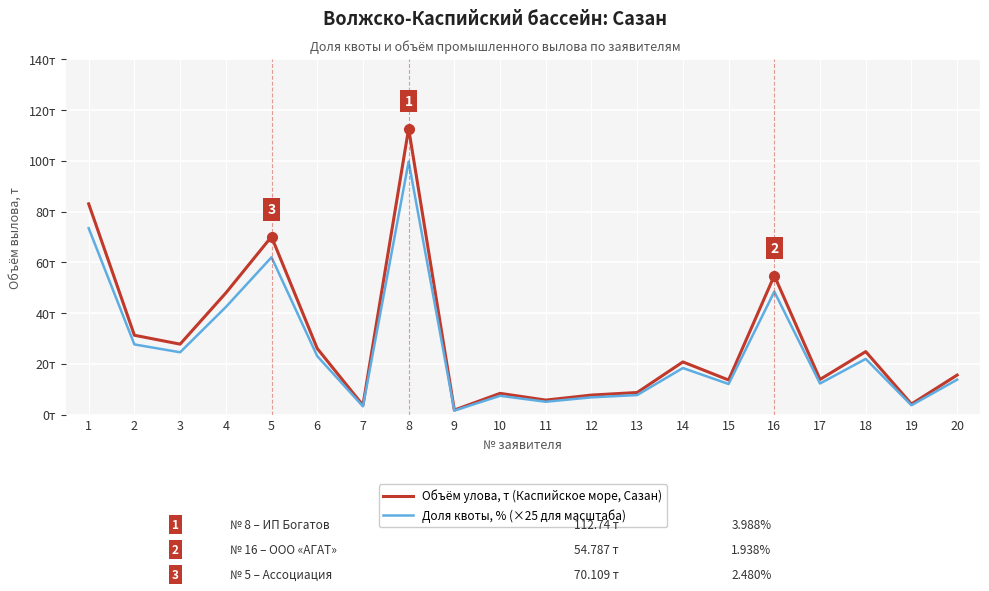

The value of Доля квоты, % (×25 для масштаба) at 3 is 24.6. True or false?

True